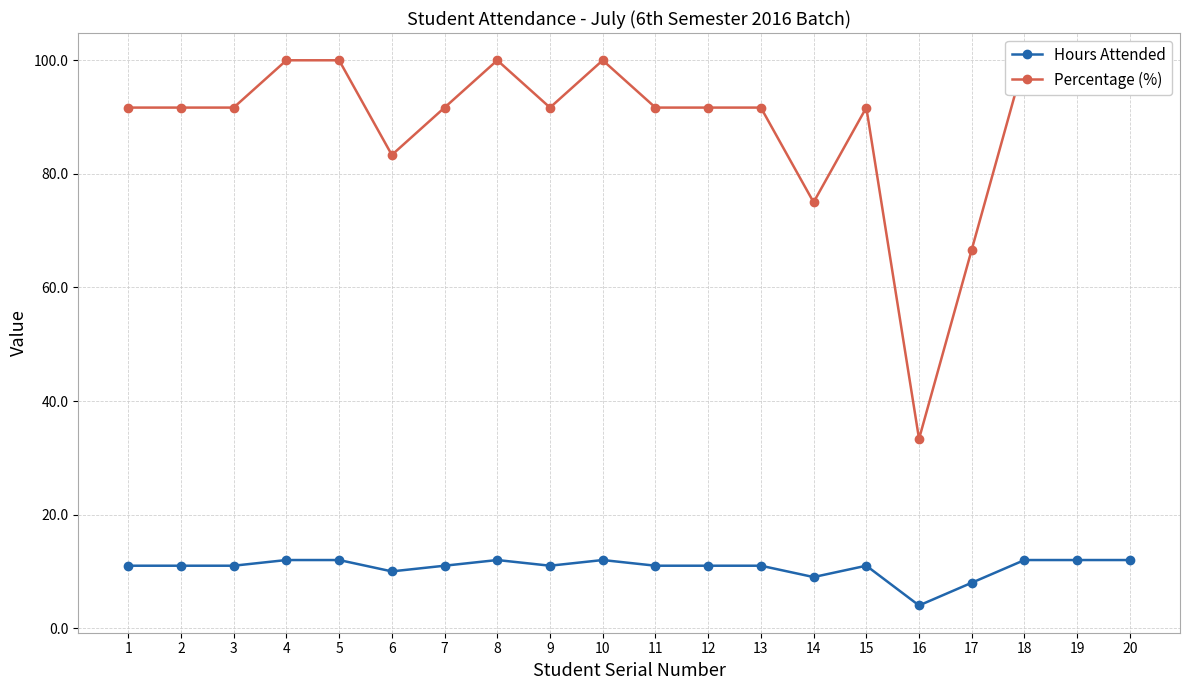

What is the value of the Percentage (%) point at the 14th from the left?

75.0